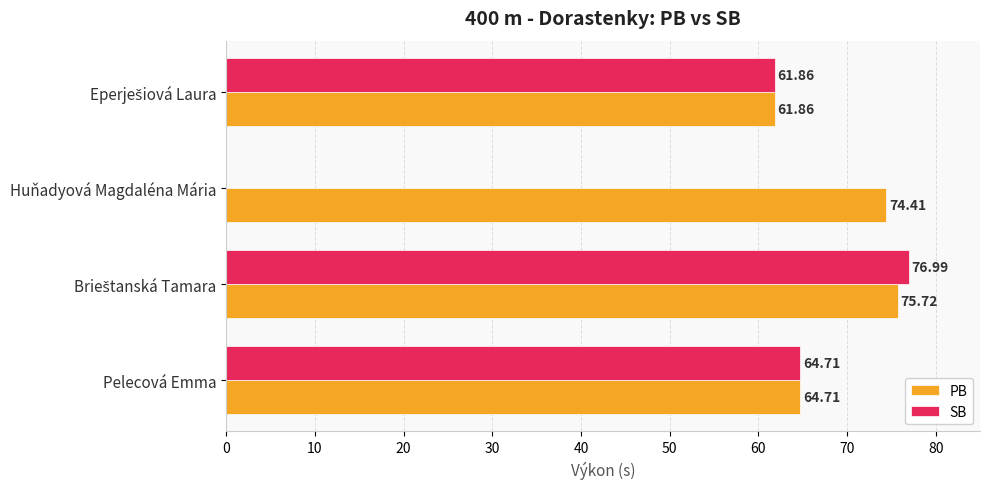

Which series has the largest total across all categories?

PB